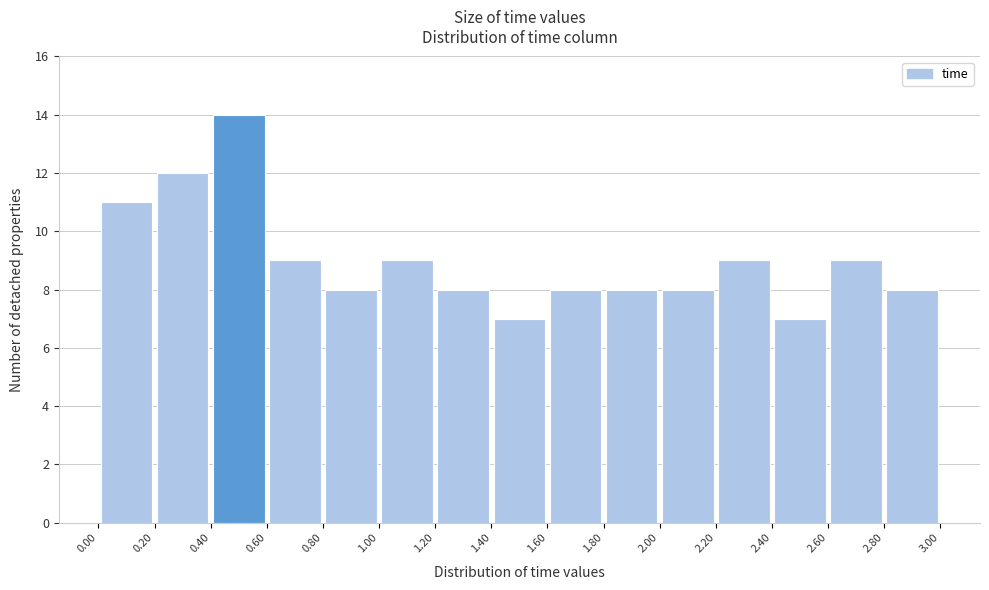

Reading left to right, transcribe this chart: for each bar, give the range it covers on the x-axis and its height. The values are not printed on the chart, so give them approximately, as read against the axis.

0.00 to 0.20: 11
0.20 to 0.40: 12
0.40 to 0.60: 14
0.60 to 0.80: 9
0.80 to 1.00: 8
1.00 to 1.20: 9
1.20 to 1.40: 8
1.40 to 1.60: 7
1.60 to 1.80: 8
1.80 to 2.00: 8
2.00 to 2.20: 8
2.20 to 2.40: 9
2.40 to 2.60: 7
2.60 to 2.80: 9
2.80 to 3.00: 8